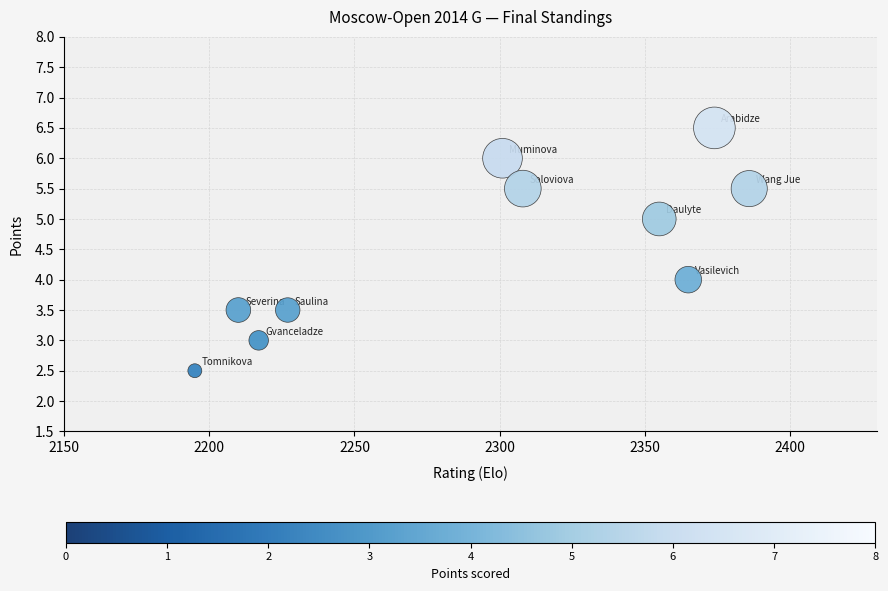

What is the range of Y values (max minus min)?

4.0